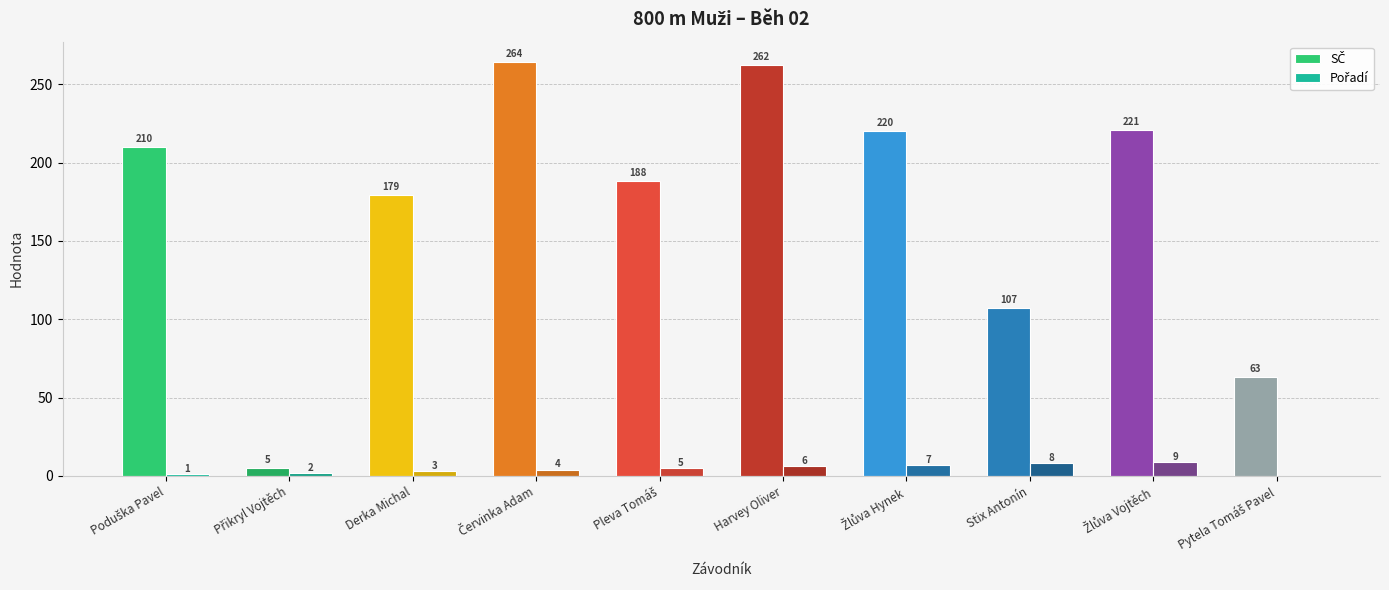

What is the greatest value displayed?

264